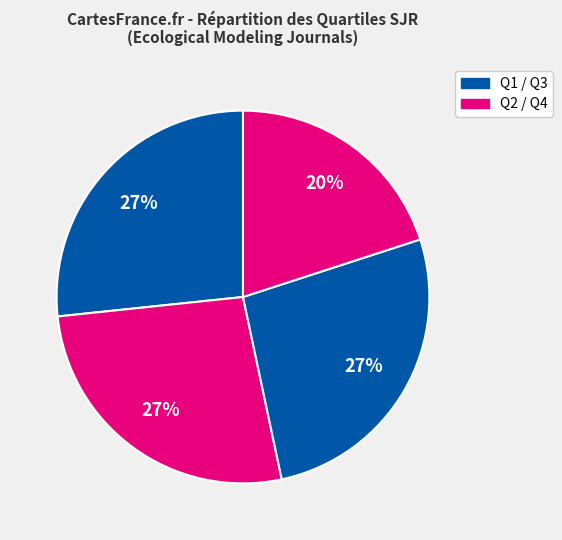

Count the number of slices in the pie.

4